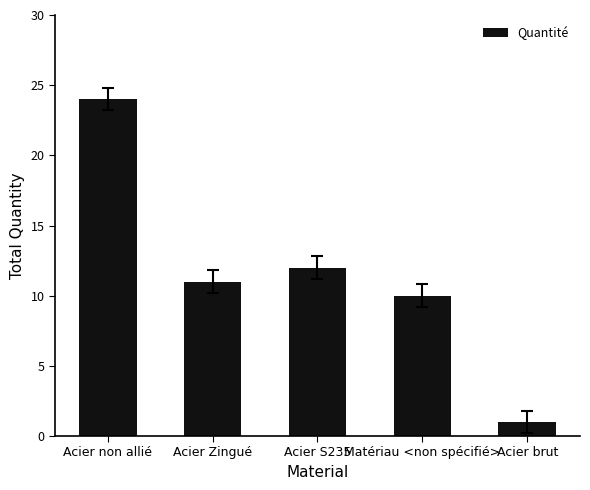

What is the label of the 3rd bar from the right?

Acier S235